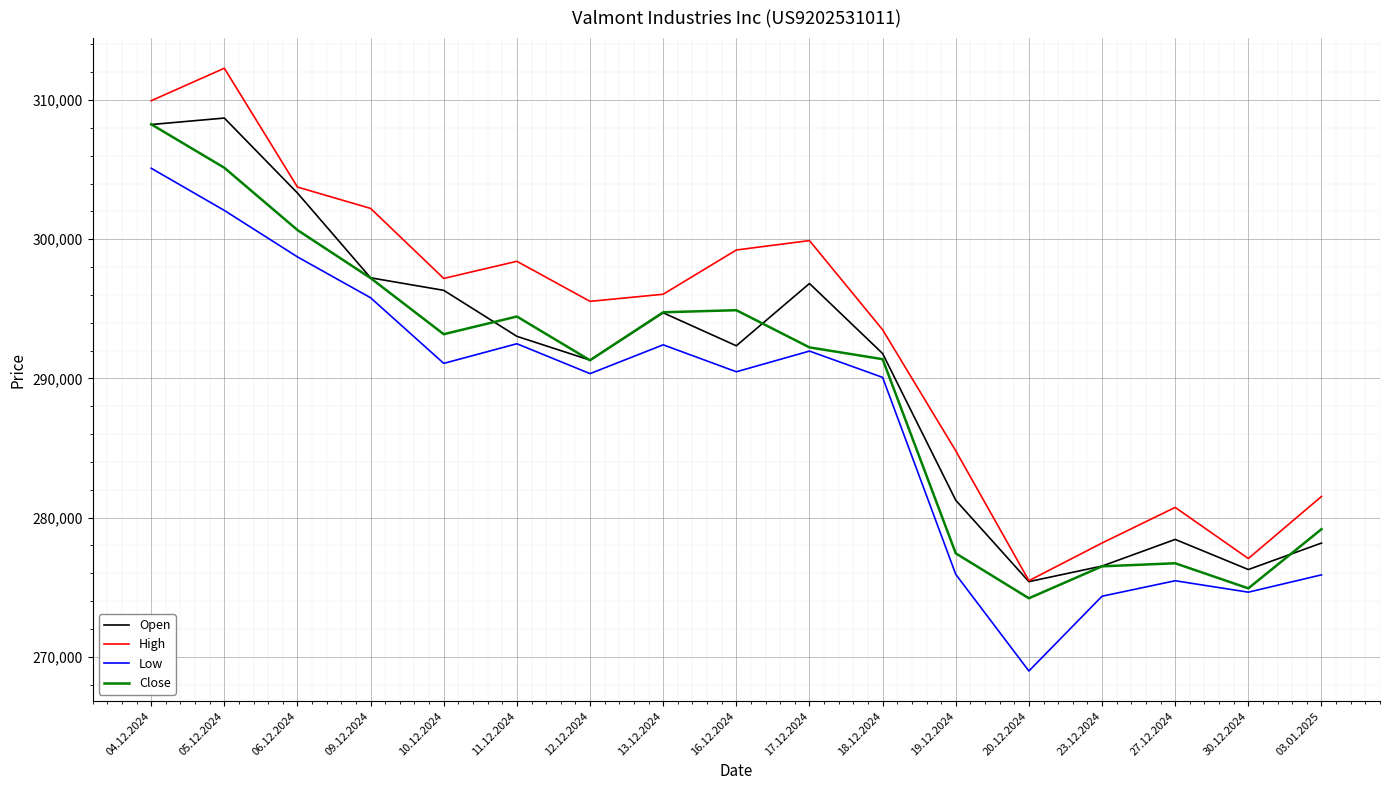

What is the difference between the highest and lowest values at 10.12.2024?

6103